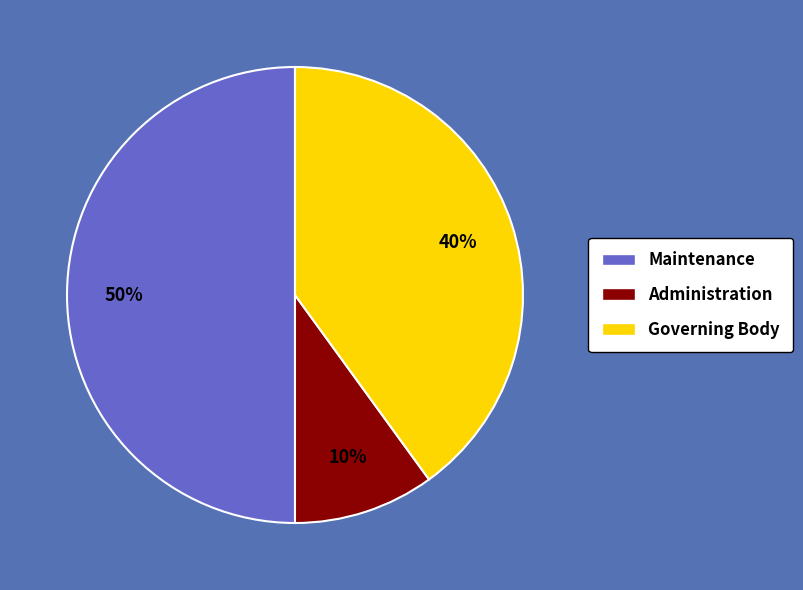

Does Governing Body account for over 50% of the chart?

No